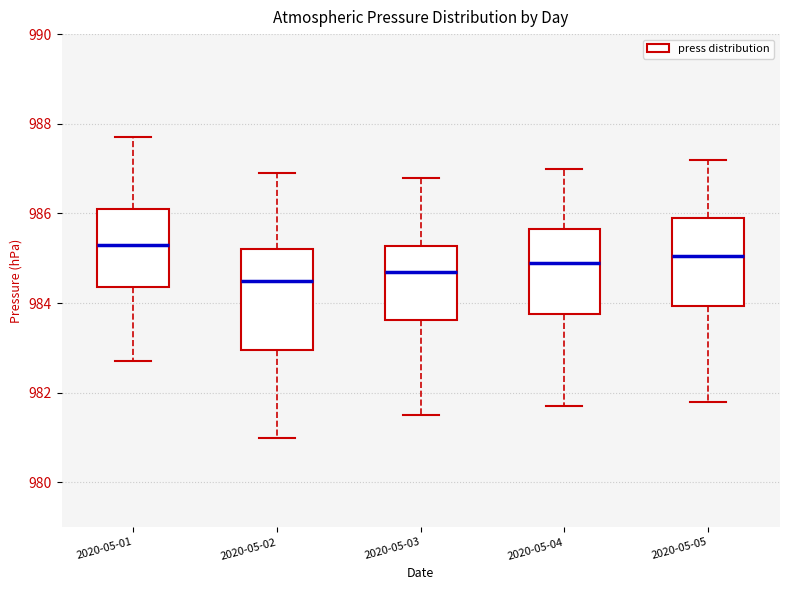

Which box is the tallest, from its lower edge to its upper edge?

2020-05-02